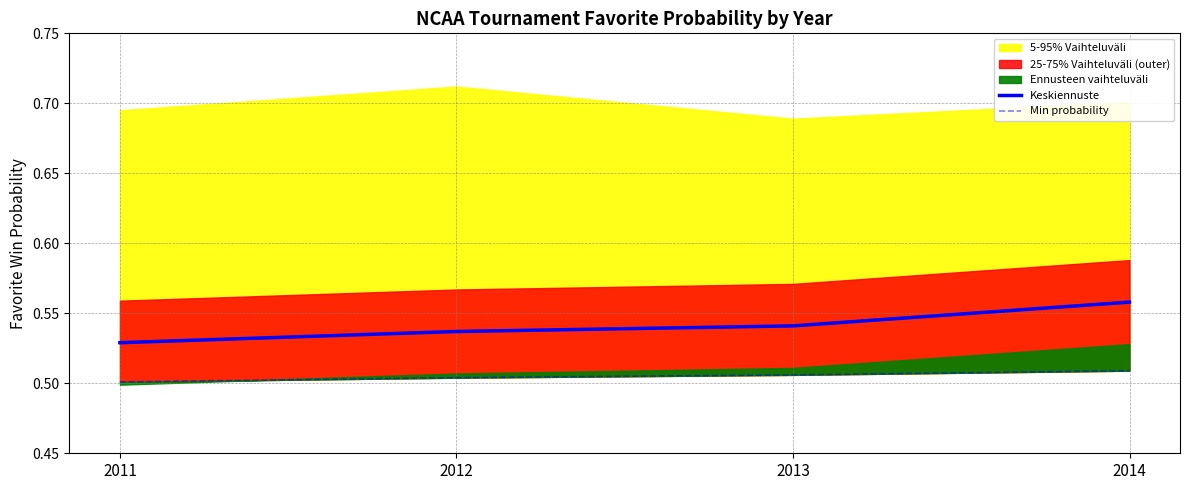

Reading left to right, list all the values displayed in this chart.

Keskiennuste: 0.5	0.5	0.5	0.6
Min probability: 0.5	0.5	0.5	0.5